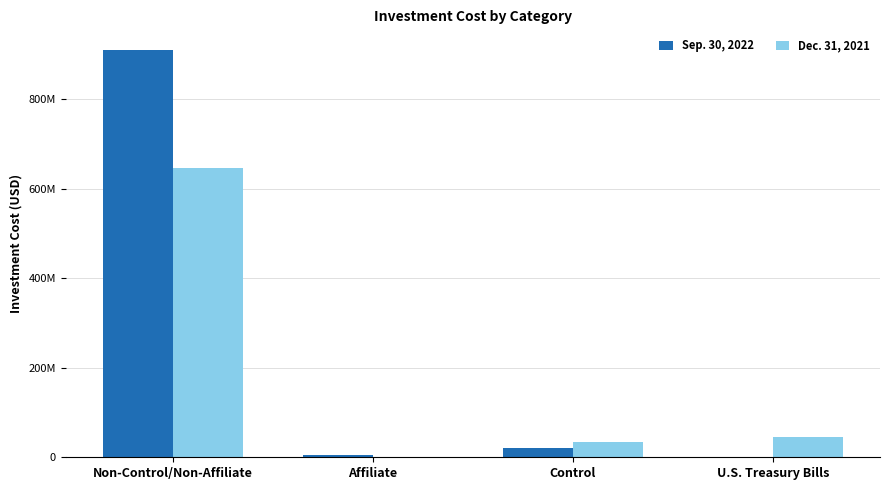

The value of Sep. 30, 2022 at U.S. Treasury Bills is 386248008. True or false?

False